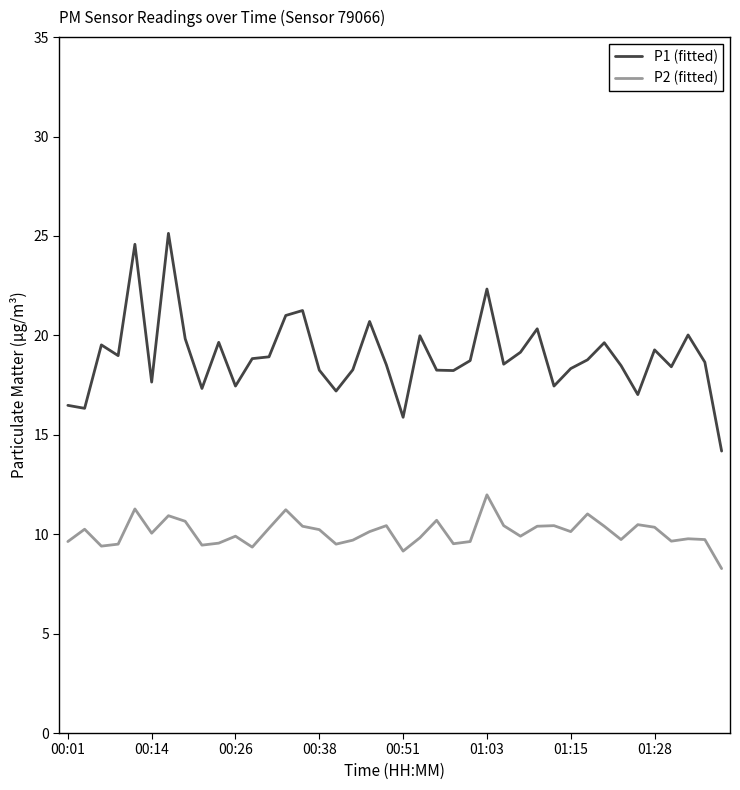

Rank the series by their maximum value, from lowest to highest.

P2 (fitted), P1 (fitted)